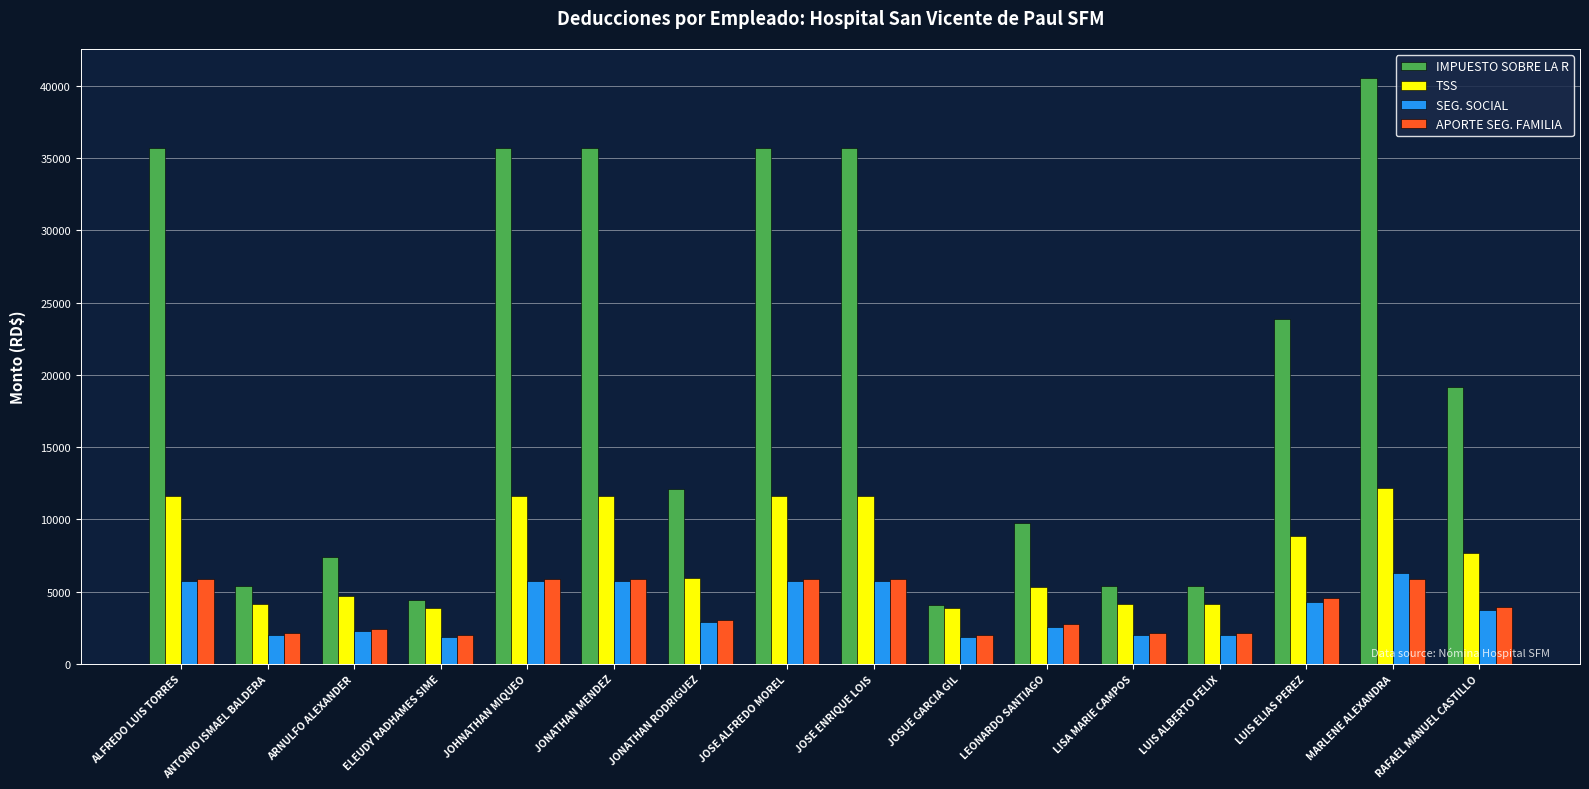

What is the maximum value shown in the chart?

40533.7